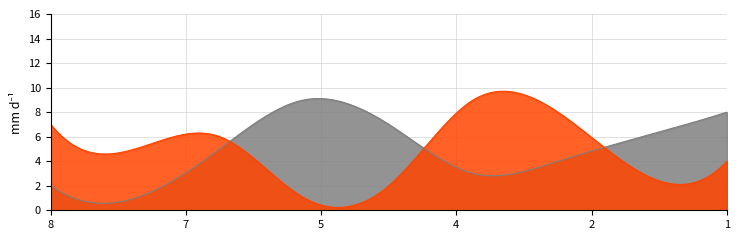

Which series has the largest total across all categories?

col_2